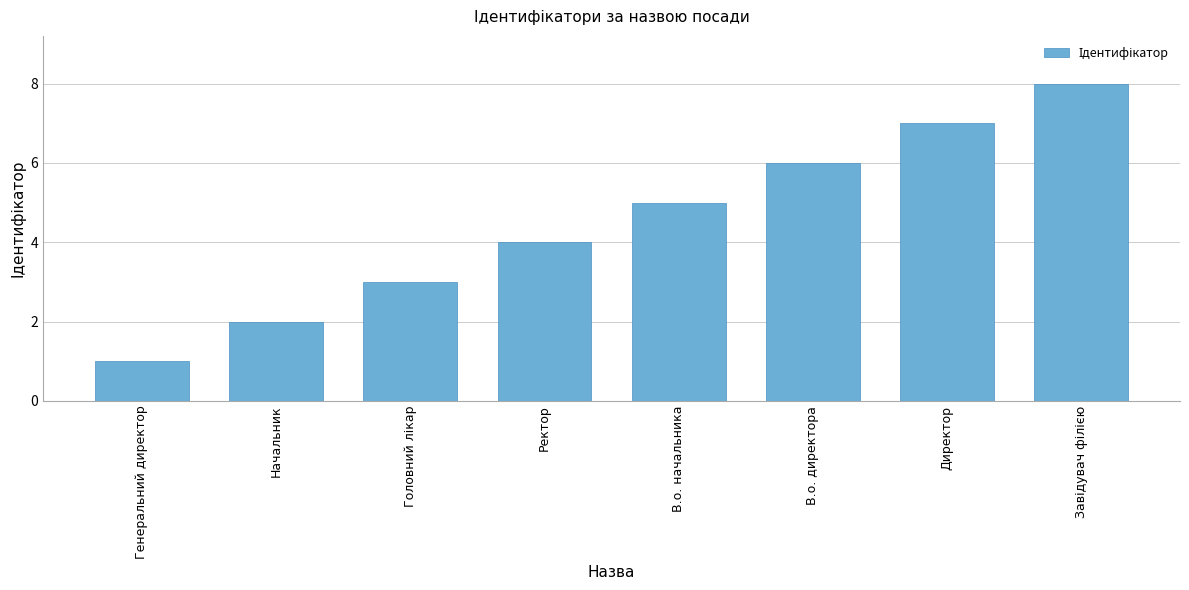

Count the values in the range 3 to 7.

5